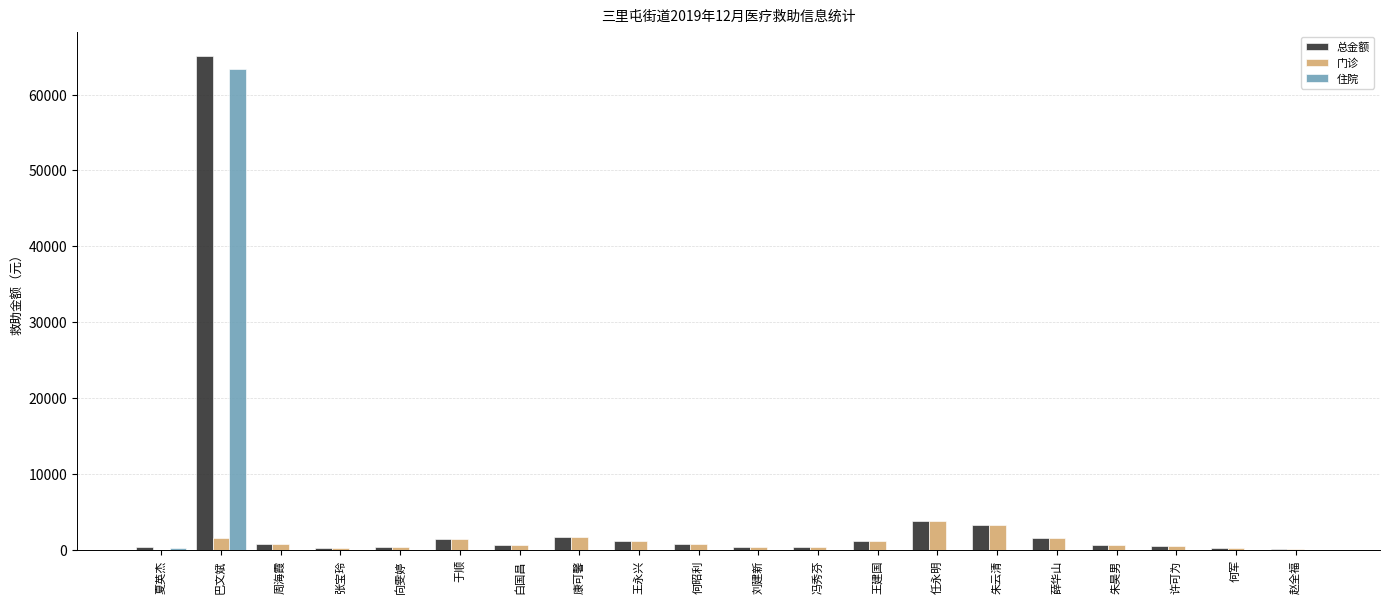

At which label does 总金额 reach its peak?

巴文斌